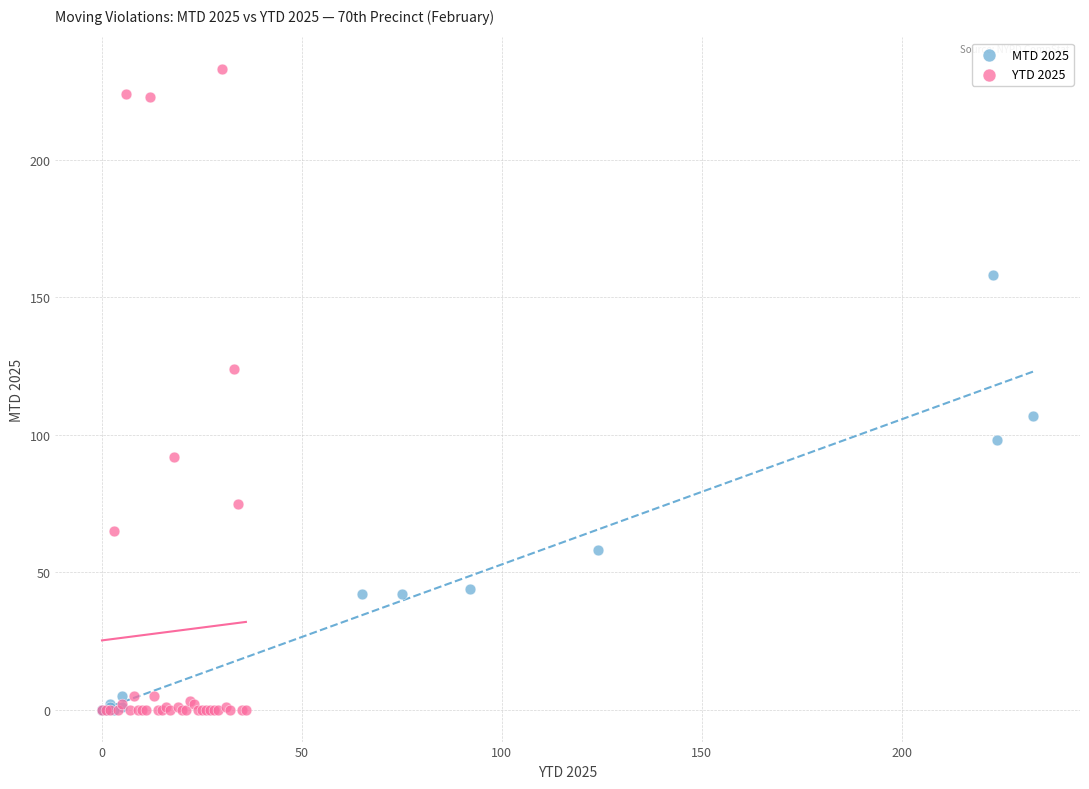

Which series reaches the maximum Y coordinate?

YTD 2025